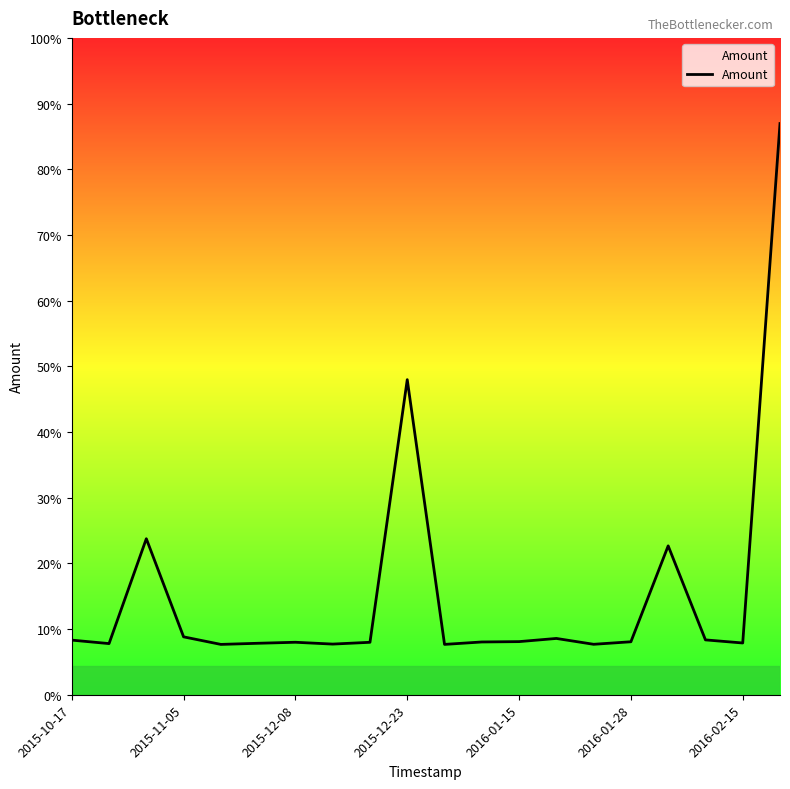

Does the chart have visible grid lines?

No